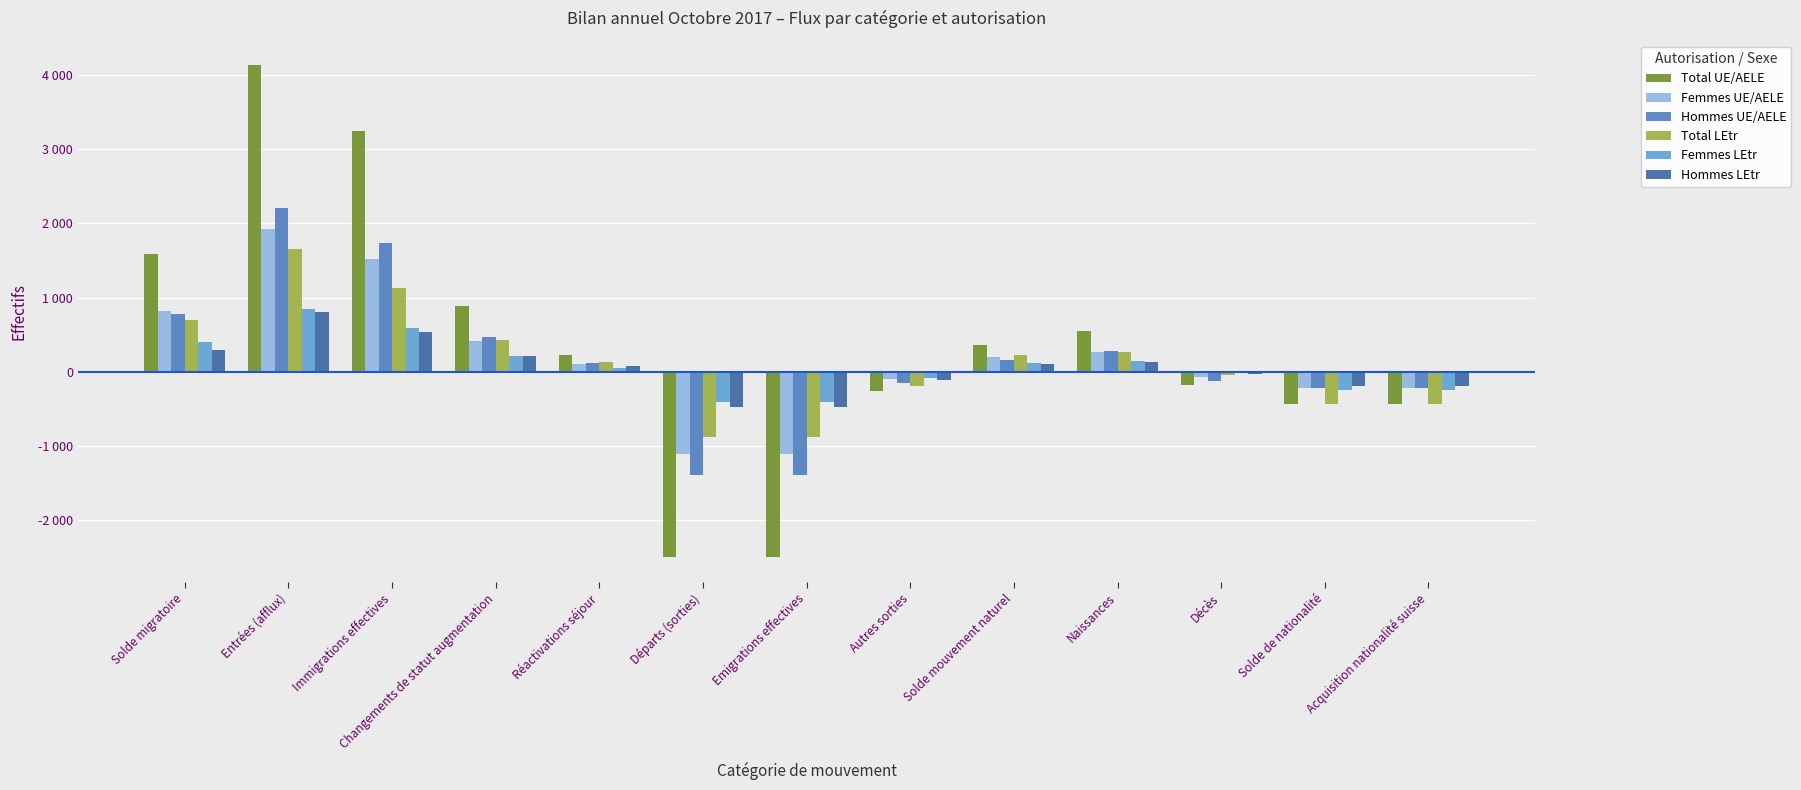

What are all the series names shown in the legend?

Total UE/AELE, Femmes UE/AELE, Hommes UE/AELE, Total LEtr, Femmes LEtr, Hommes LEtr